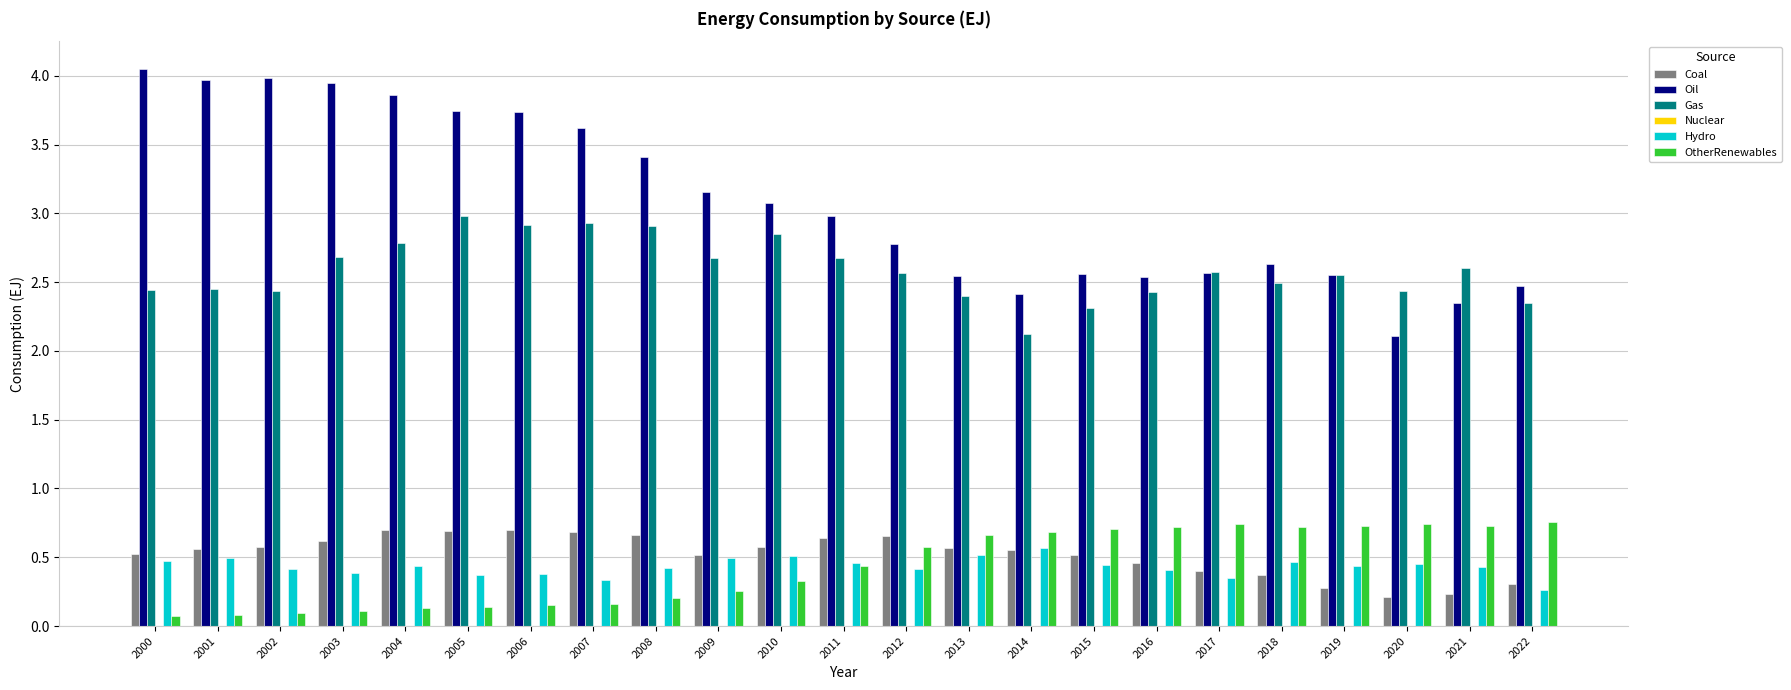

Is it true that Gas equals 1.4 at 2005?

False